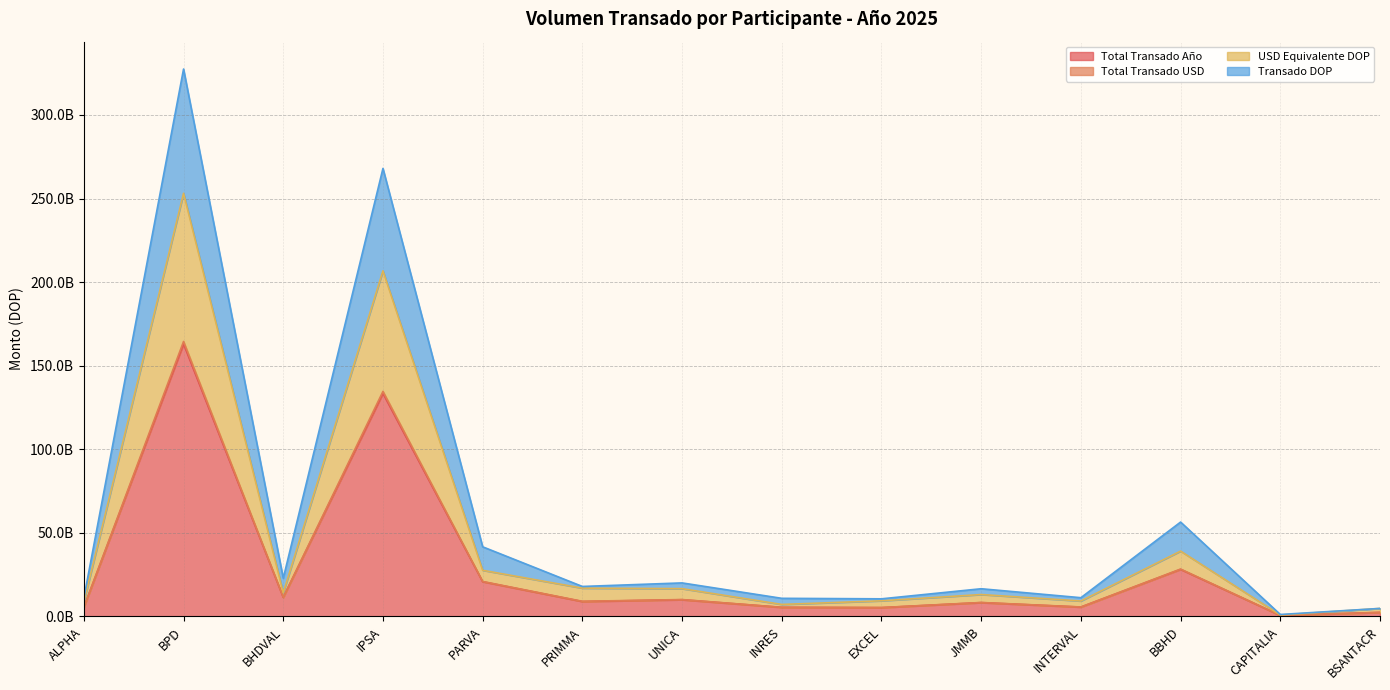

What is the sum of all Total Transado Año values?

408274211693.9